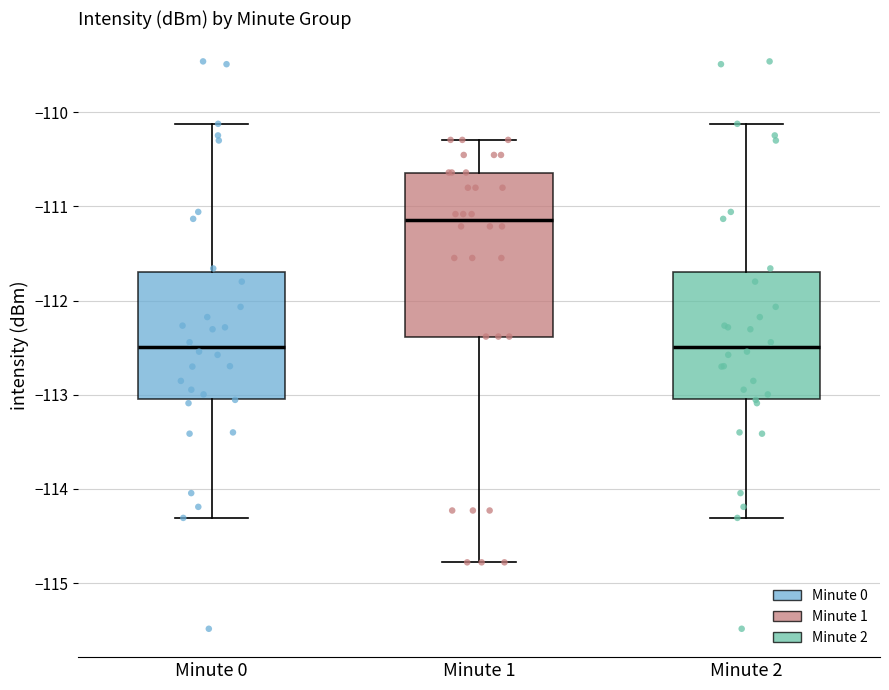

Which box is the tallest, from its lower edge to its upper edge?

Minute 1